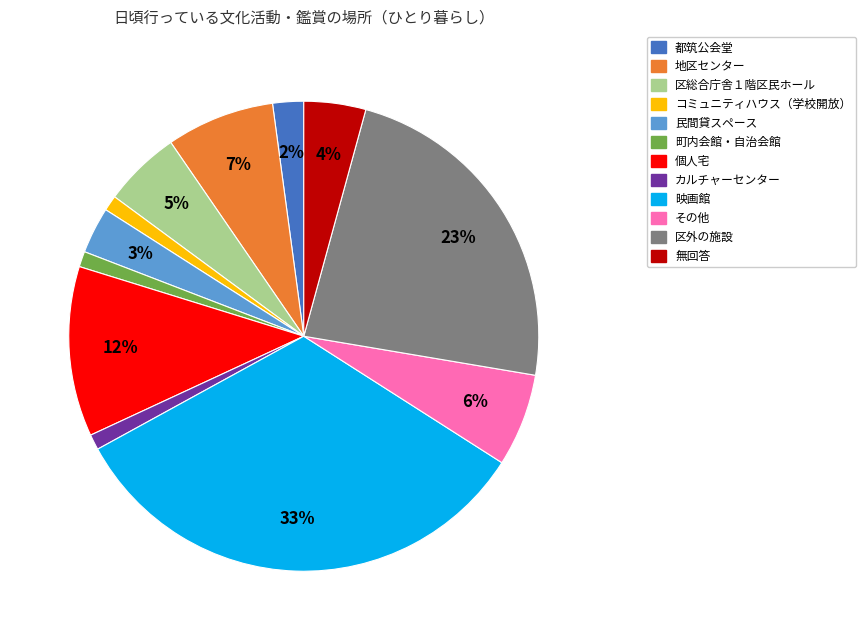

Approximately how many times larger is the value at 区総合庁舎１階区民ホール compared to カルチャーセンター?

5.0